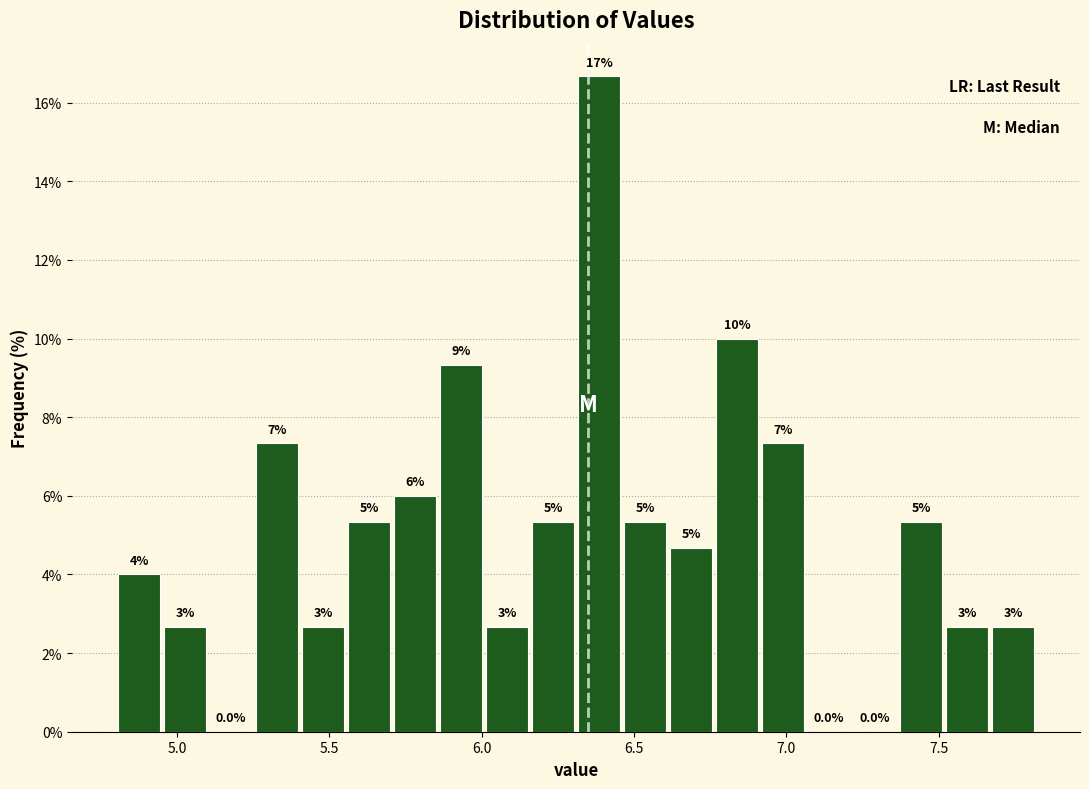

Around what value on the x-axis is the tallest bar? Give the approximate position of its centre, as read against the axis.

6.40